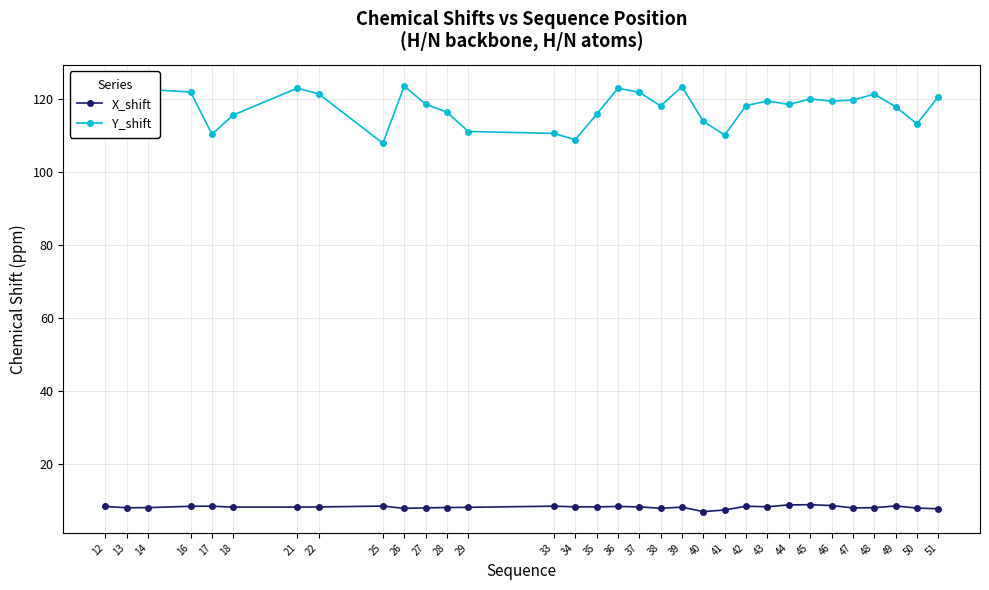

True or false: Y_shift and X_shift cross at least once.

False